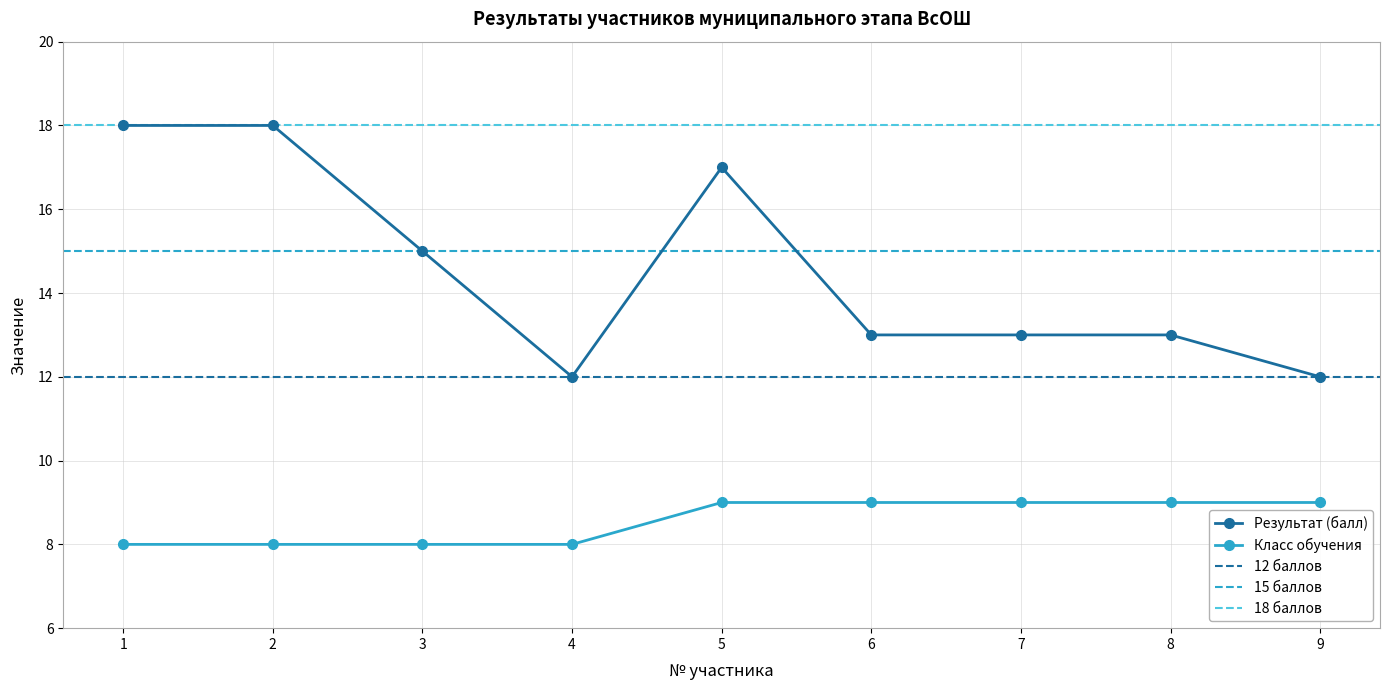

Is the value of Класс обучения at 7 greater than the value of Результат (балл) at 4?

No